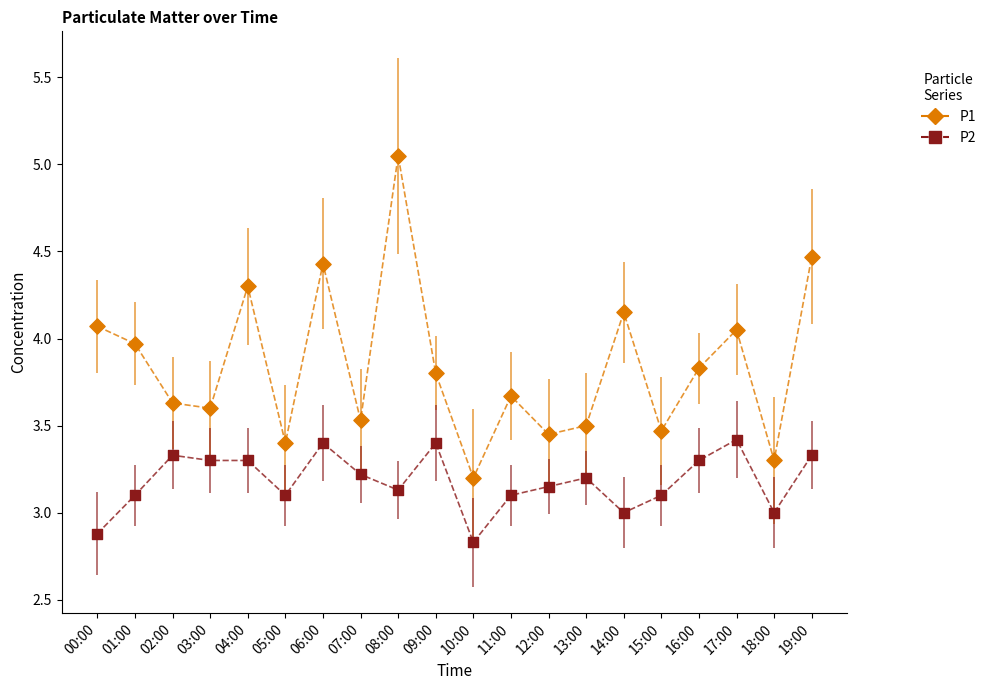

Which series contains the highest Y value?

P1